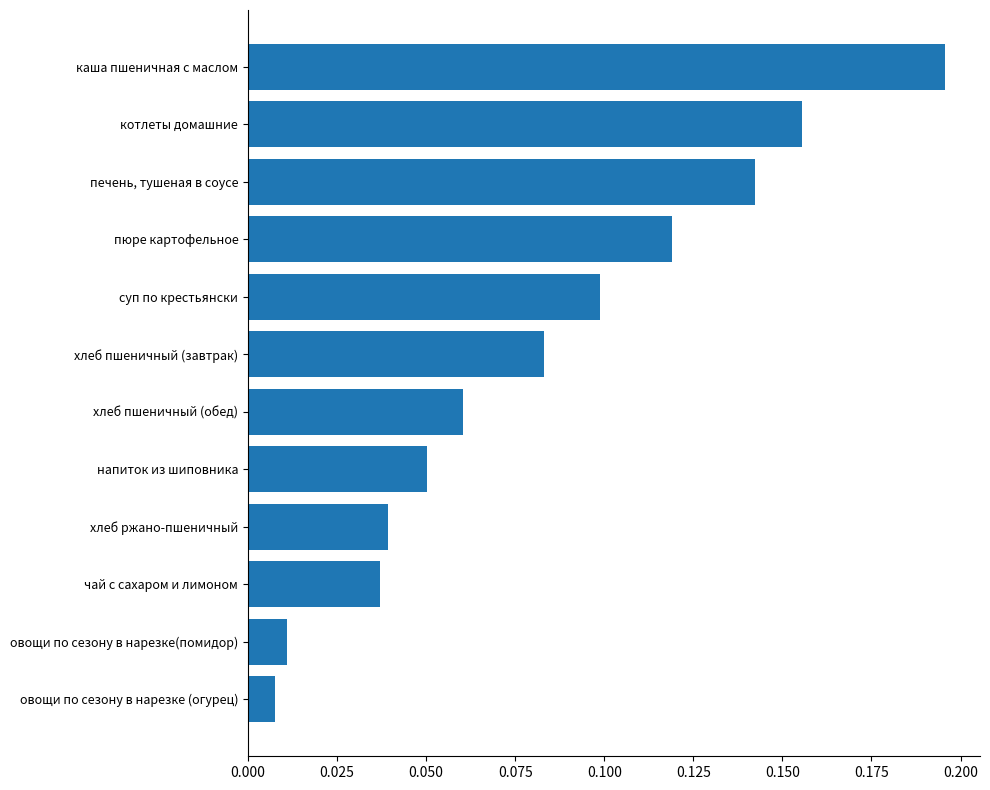

Between котлеты домашние and чай с сахаром и лимоном, which is larger?

котлеты домашние